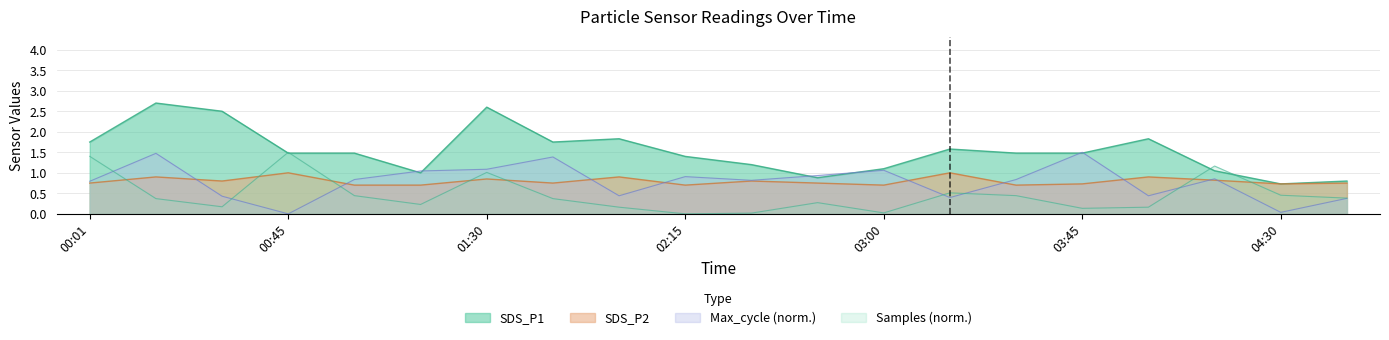

What is the difference between the highest and lowest values at 02:45?

0.7